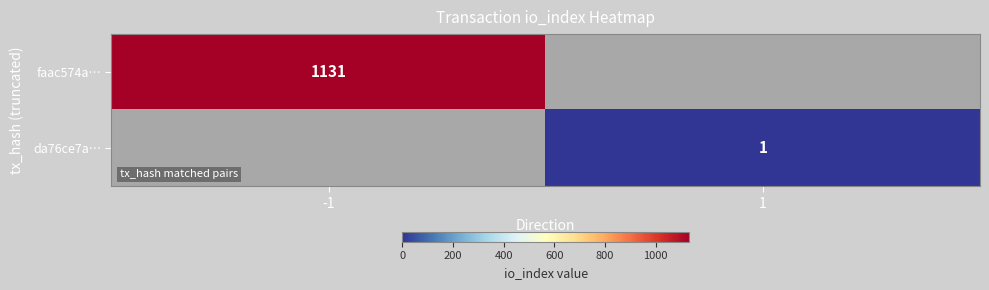

Is the value of da76ce7a… at 1 greater than the value of faac574a… at -1?

No